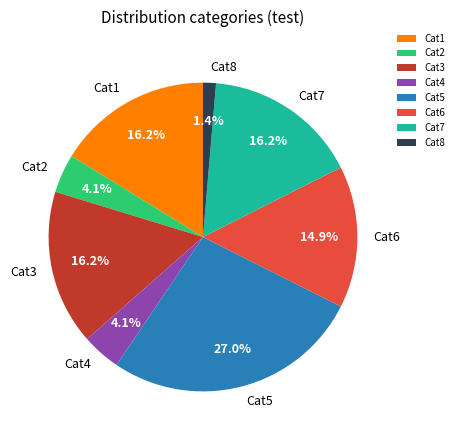

Do Cat3 and Cat5 together represent more than half of the pie?

No